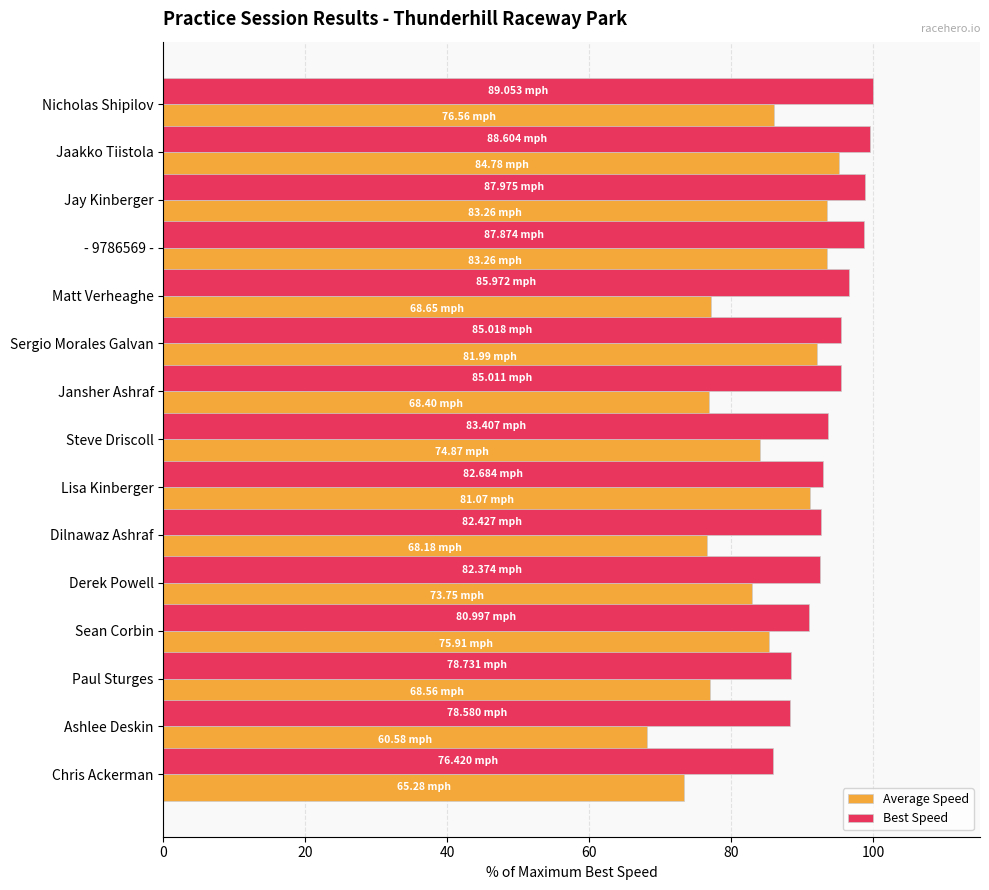

What is the difference between the Average Speed values at Ashlee Deskin and Jaakko Tiistola?

27.2